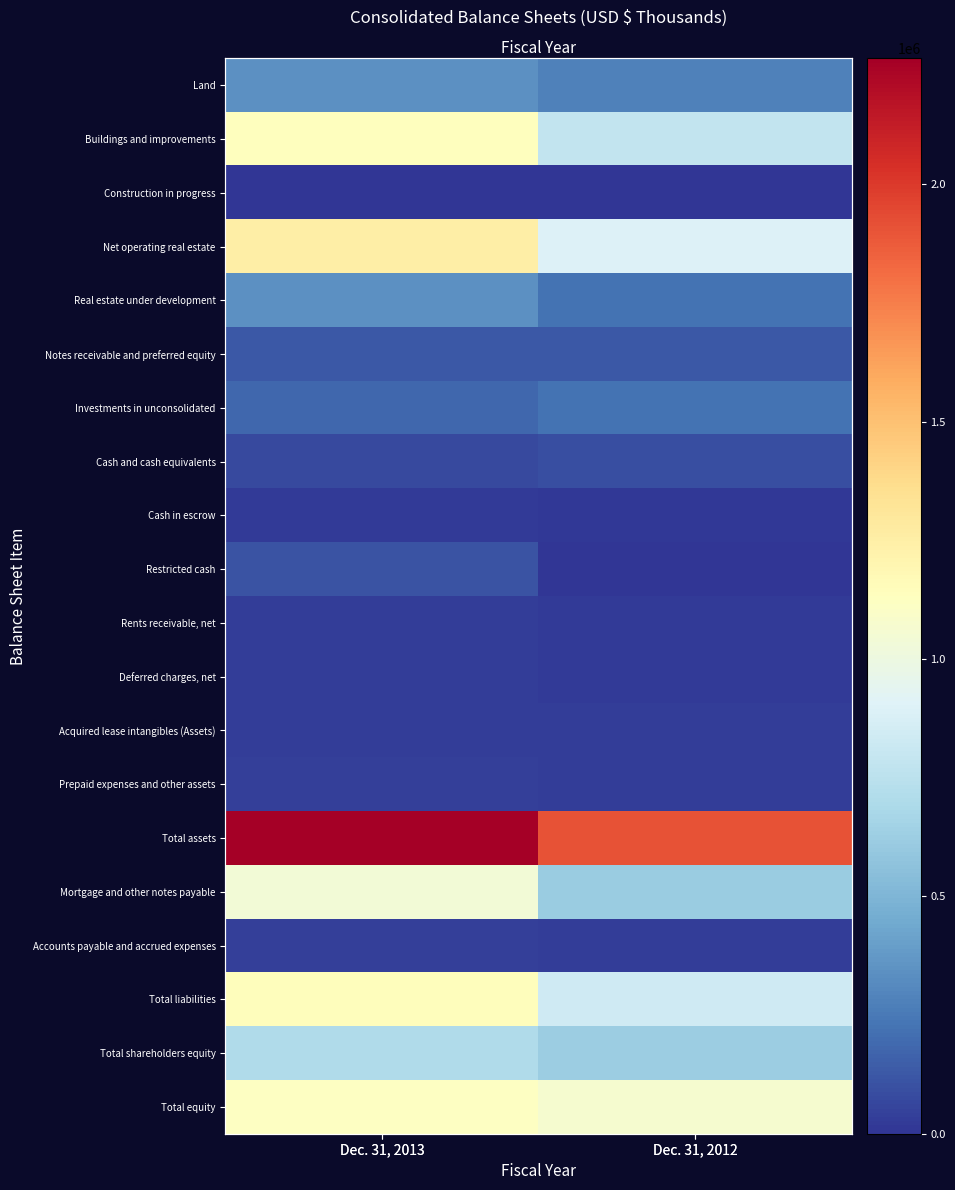

What is the sum of all Net operating real estate values?

2147759